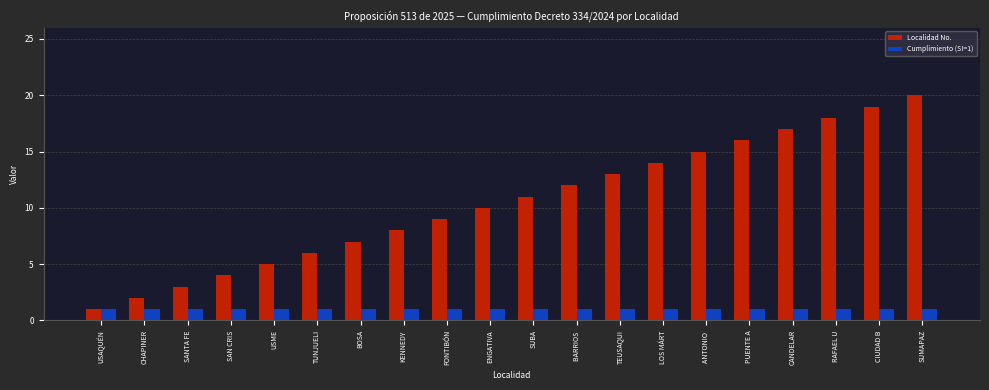

Is it true that Cumplimiento (SI=1) equals 1 at RAFAEL U?

True